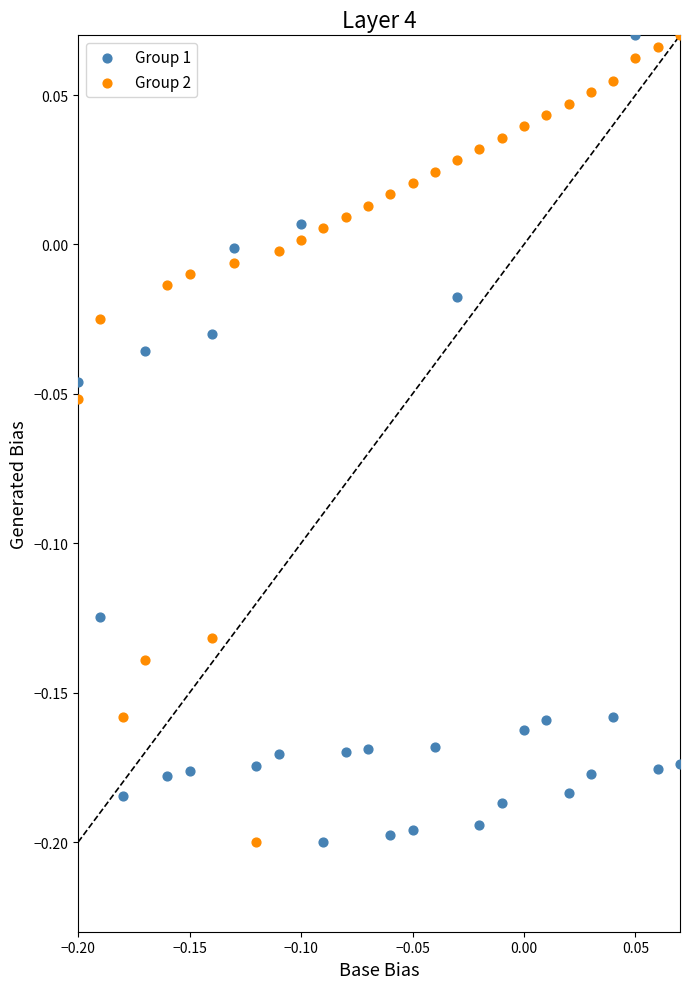

What is the X range (max minus min) for the scatter plot?

0.3